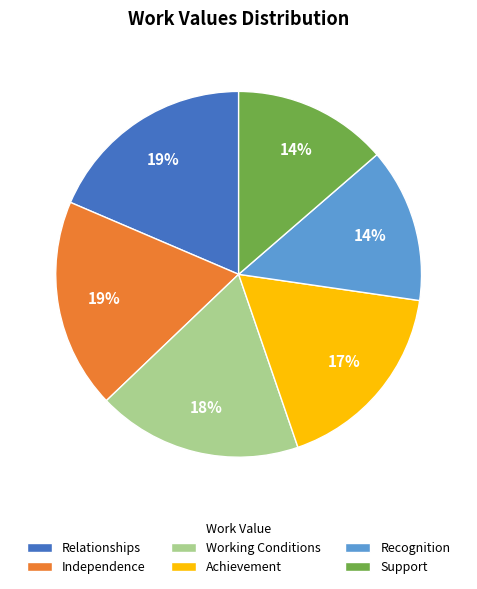

Does Recognition account for over 50% of the chart?

No